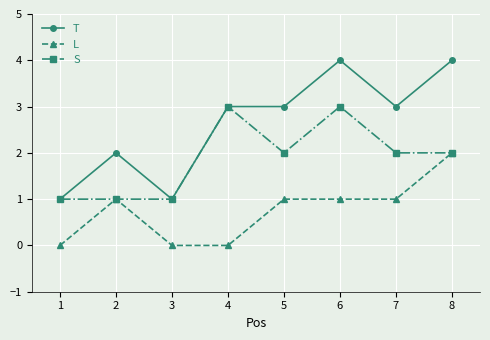

How many categories are shown in the chart?

8